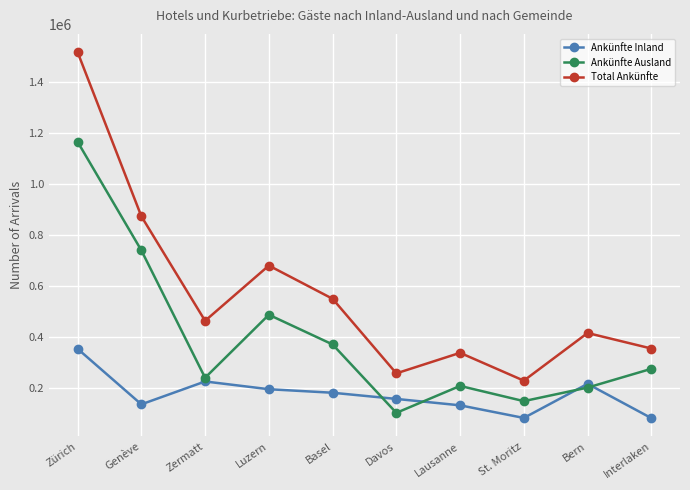

What value does the Ankünfte Inland series have at Zürich?

352182